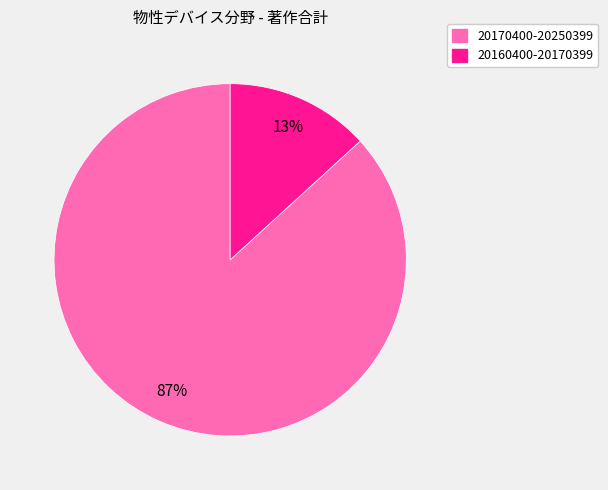

Which slice is the smallest?

20160400-20170399